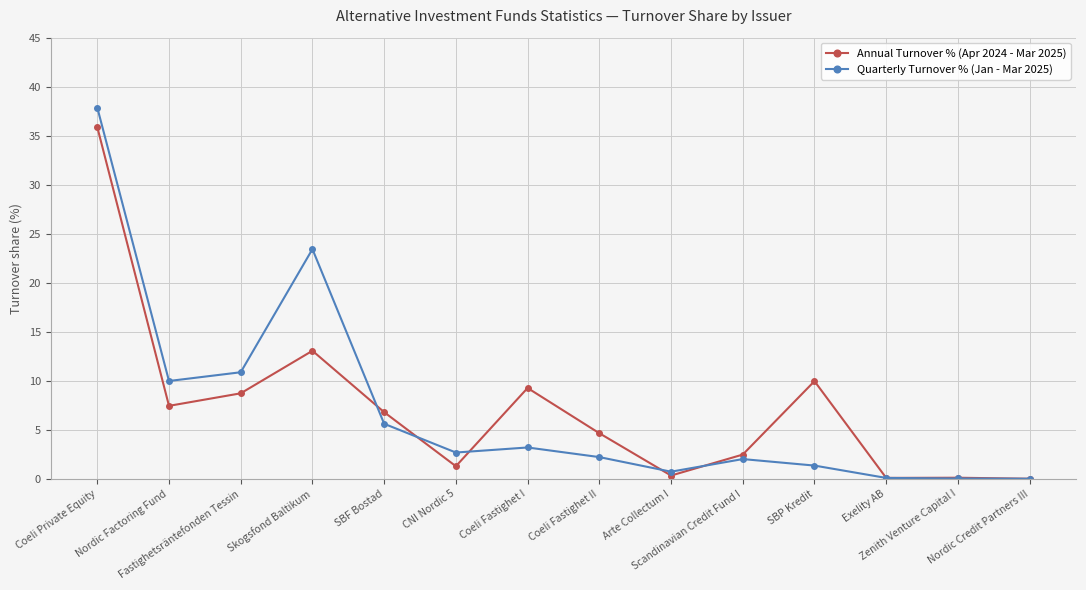

What position from the right is Coeli Fastighet I?

8